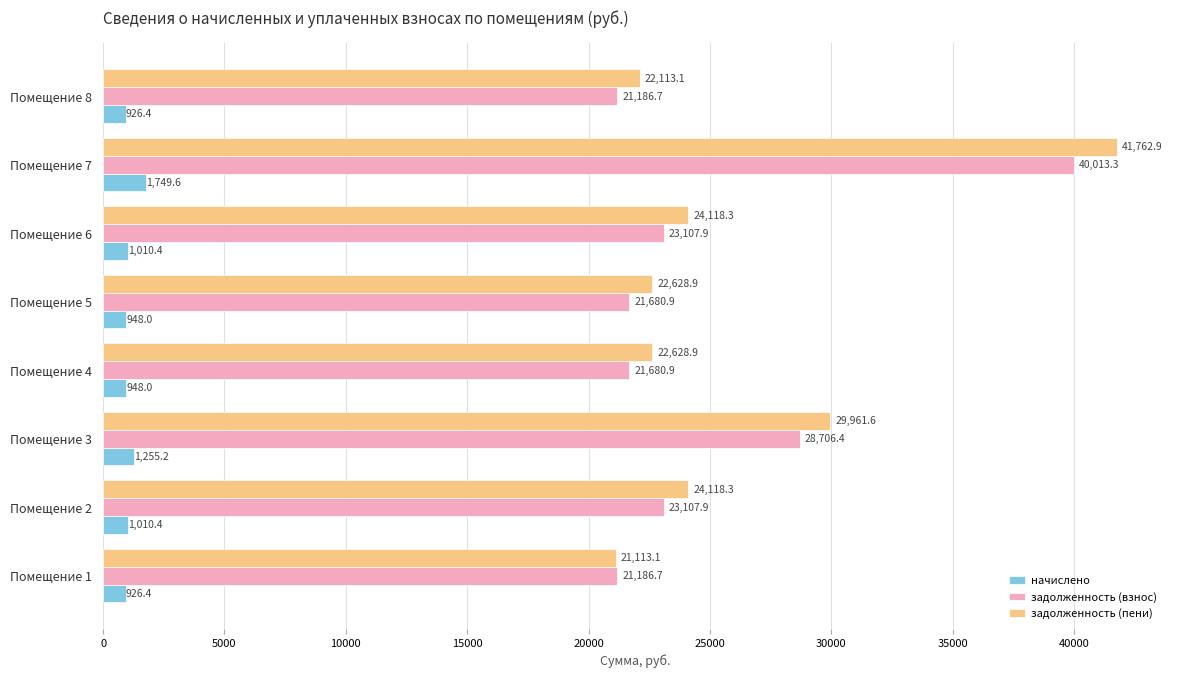

Where is начислено nearest to the value 1338?

Помещение 3